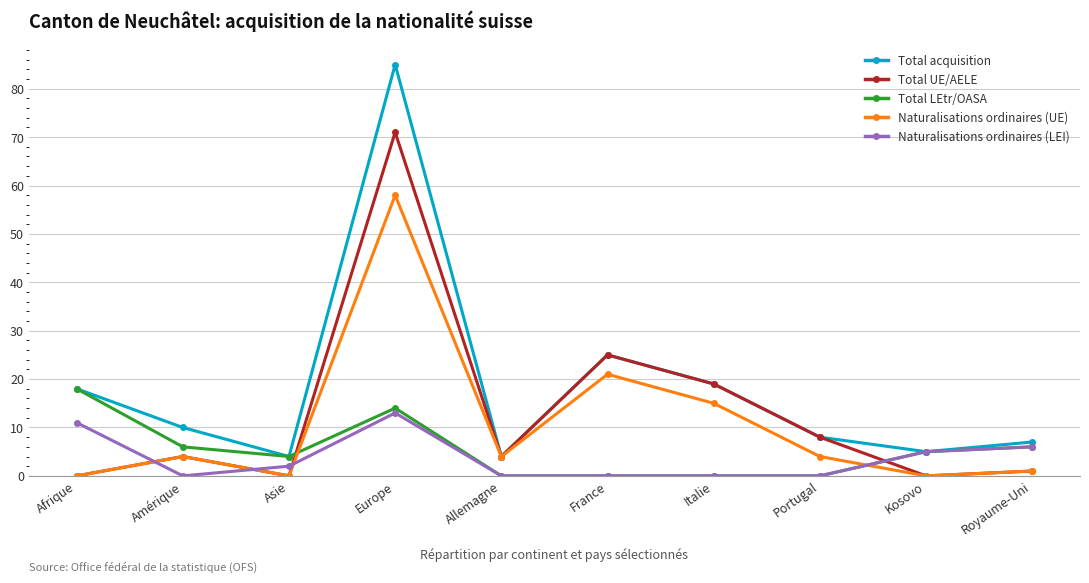

Which series has the largest range (max minus min)?

Total acquisition